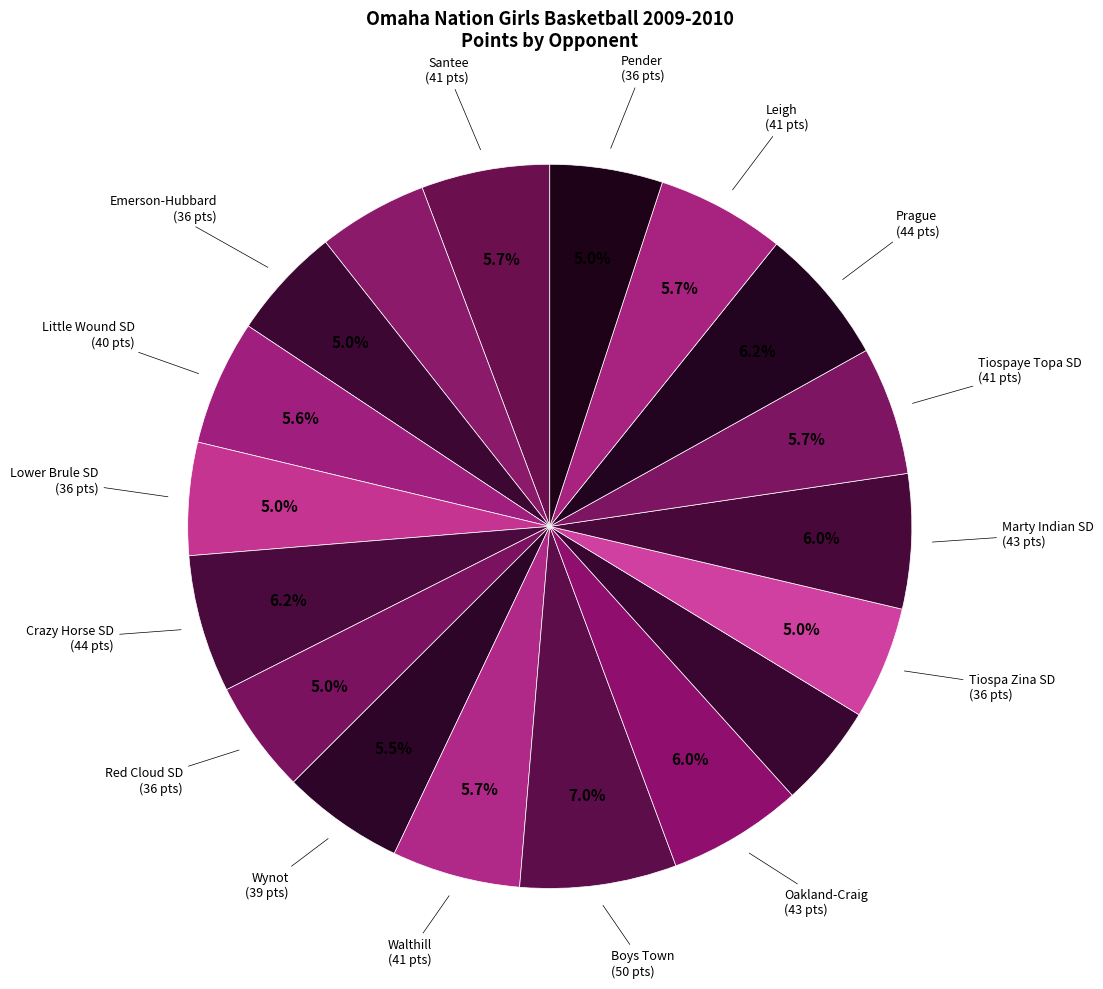

How many segments does this pie chart have?

18